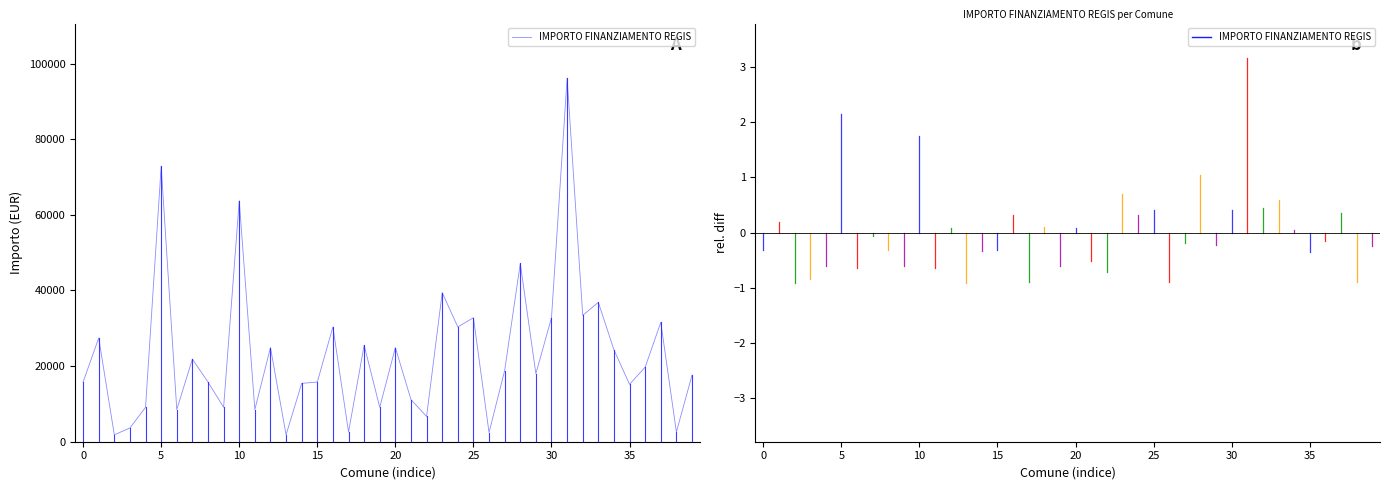

What is the maximum value shown in the chart?

96145